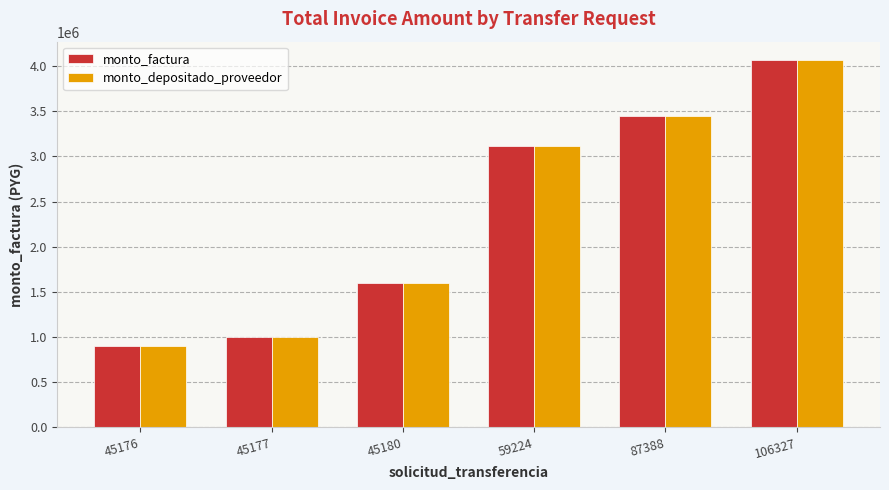

Reading left to right, extract all data points from this chart.

monto_factura: 45176=900000	45177=1000000	45180=1600000	59224=3110000	87388=3450000	106327=4066300
monto_depositado_proveedor: 45176=900000	45177=1000000	45180=1600000	59224=3110000	87388=3450000	106327=4066300